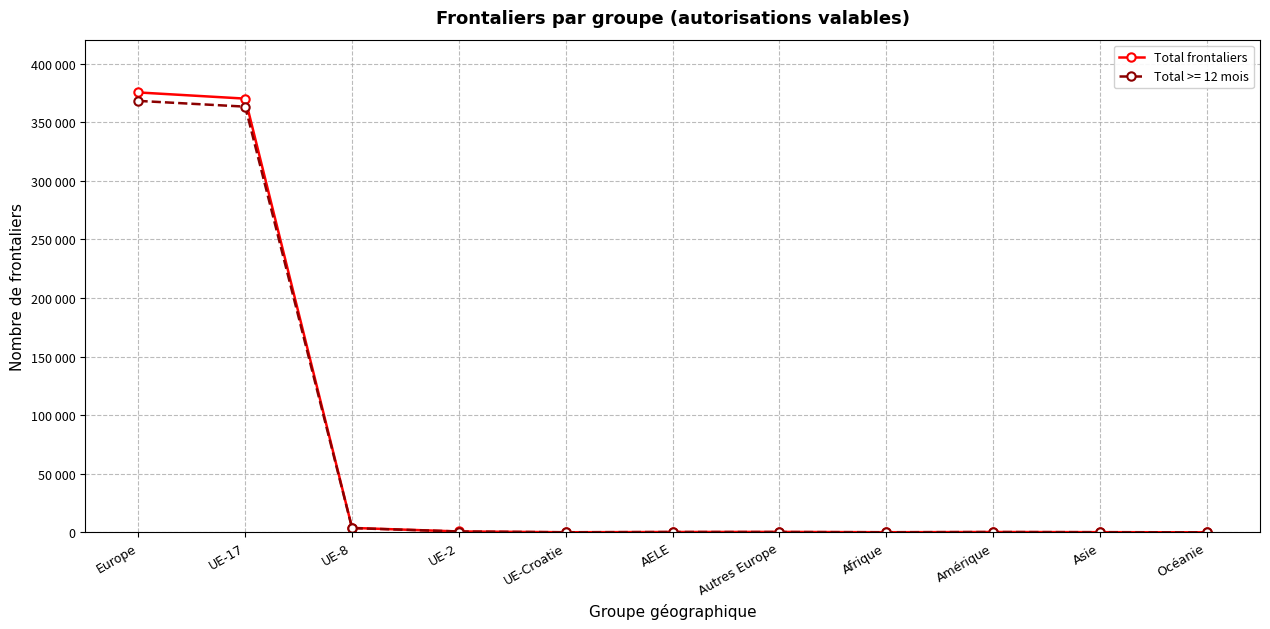

What are all the series names shown in the legend?

Total frontaliers, Total >= 12 mois